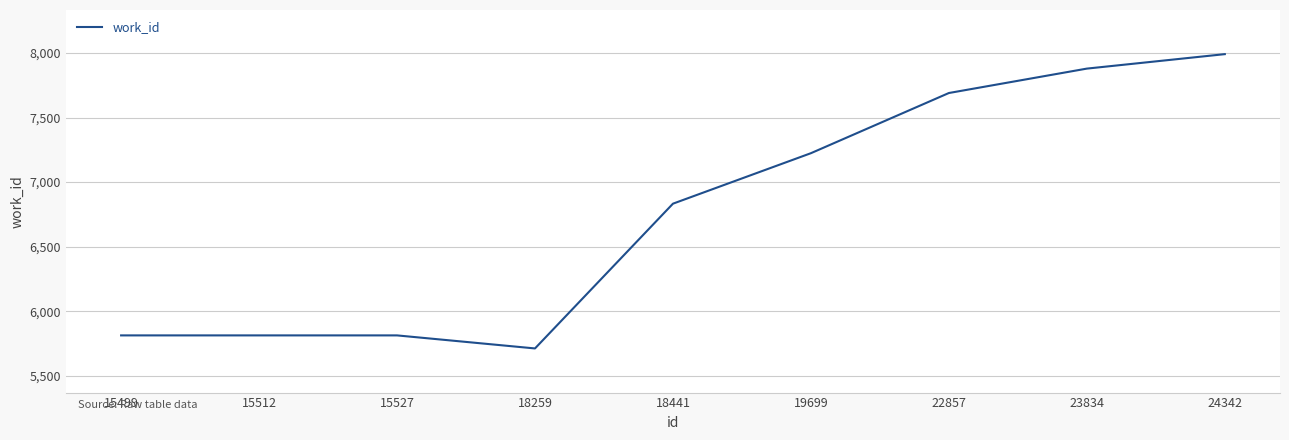

Which category has the lowest value across all series?

18259